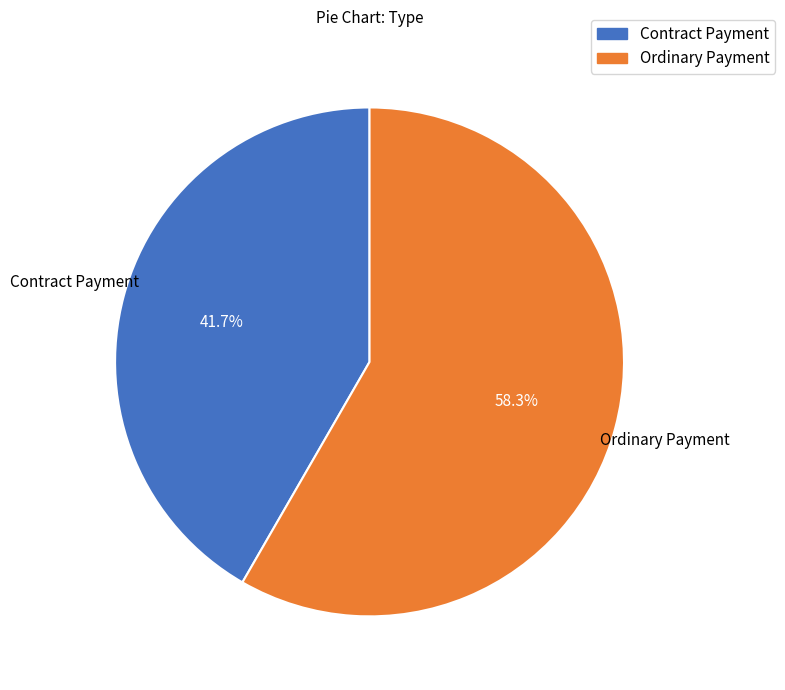

What is the majority slice?

Ordinary Payment